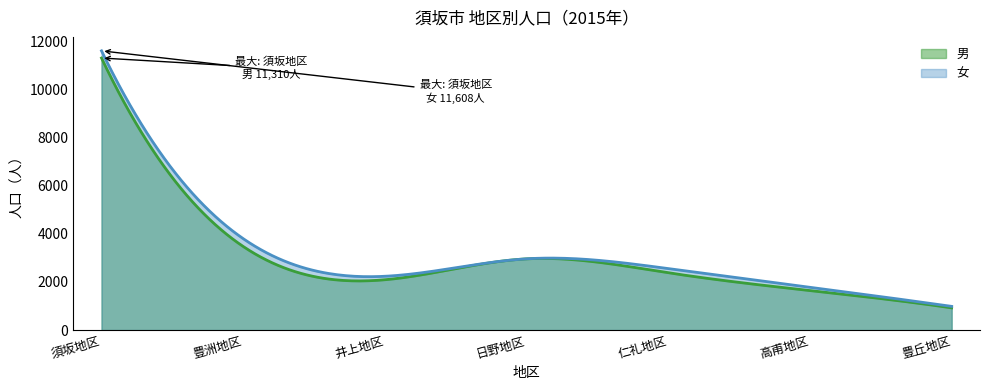

True or false: 男 has more than 2 points higher than both neighbors.

False